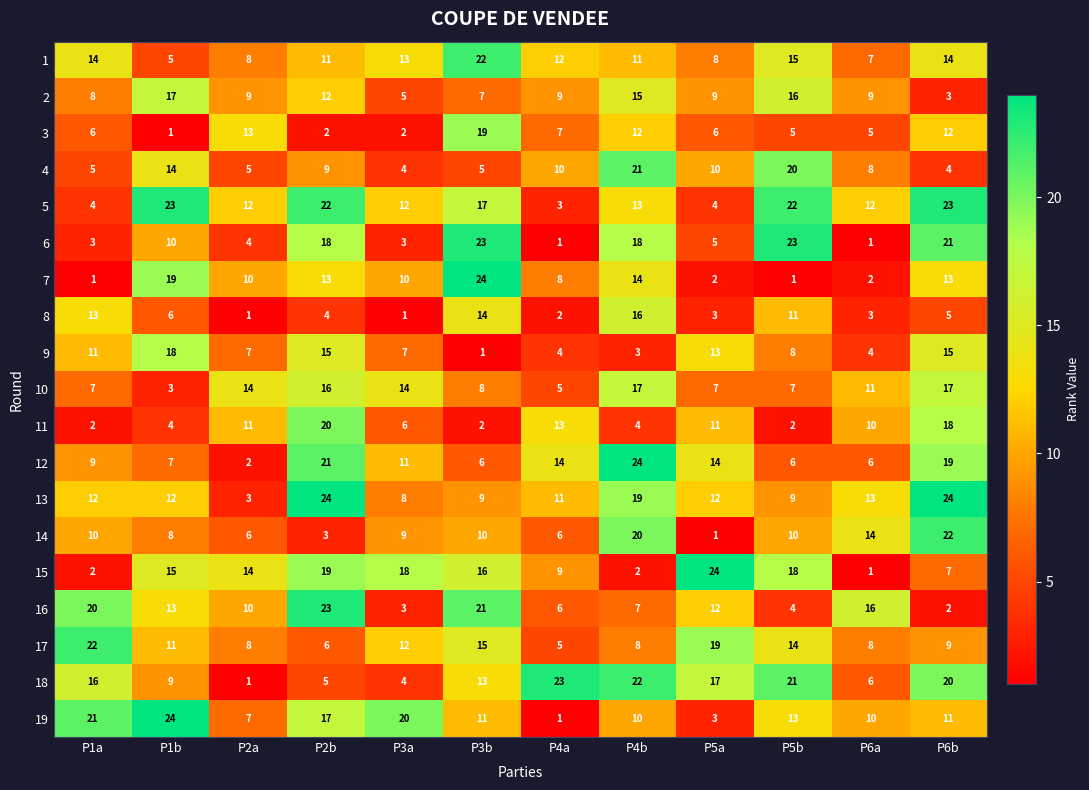

At how many categories does at least one series exceed 11?

12